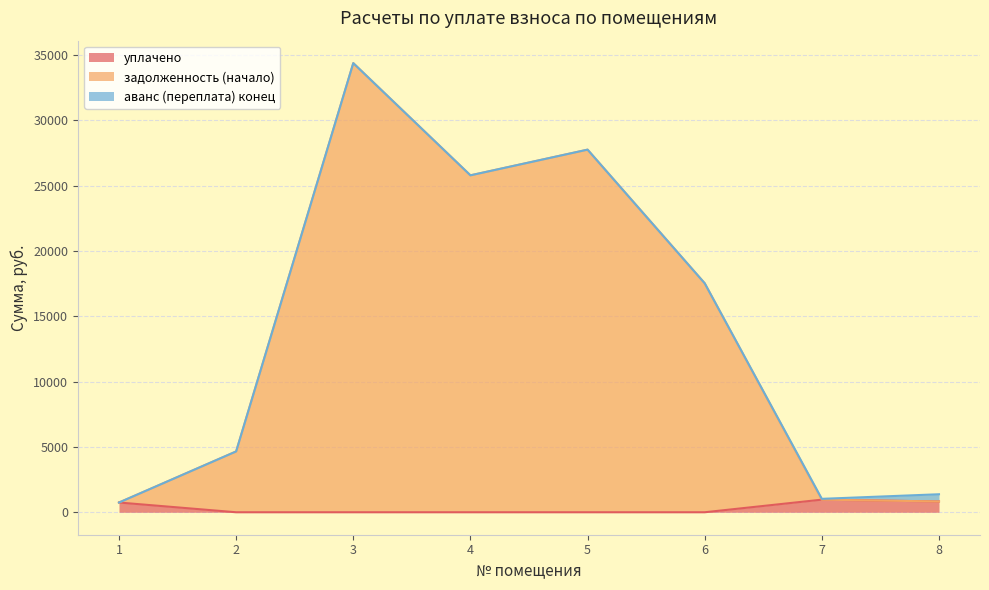

Does the chart have visible grid lines?

Yes